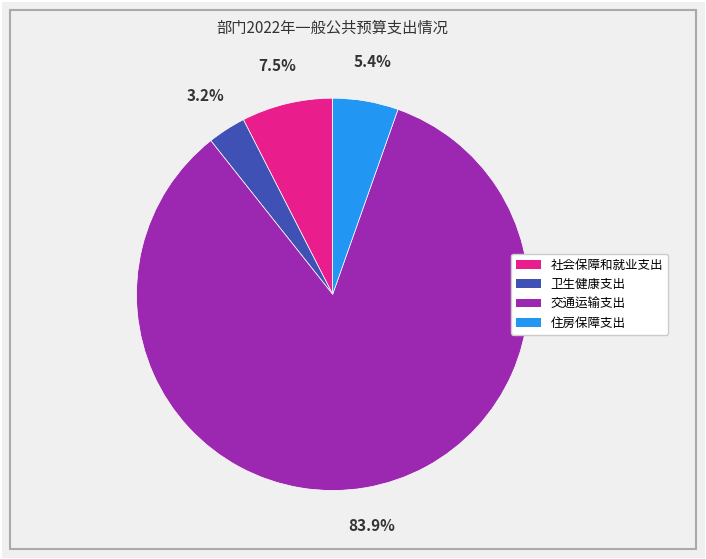

Combined, what portion of the pie is 交通运输支出 and 卫生健康支出?

87.1%